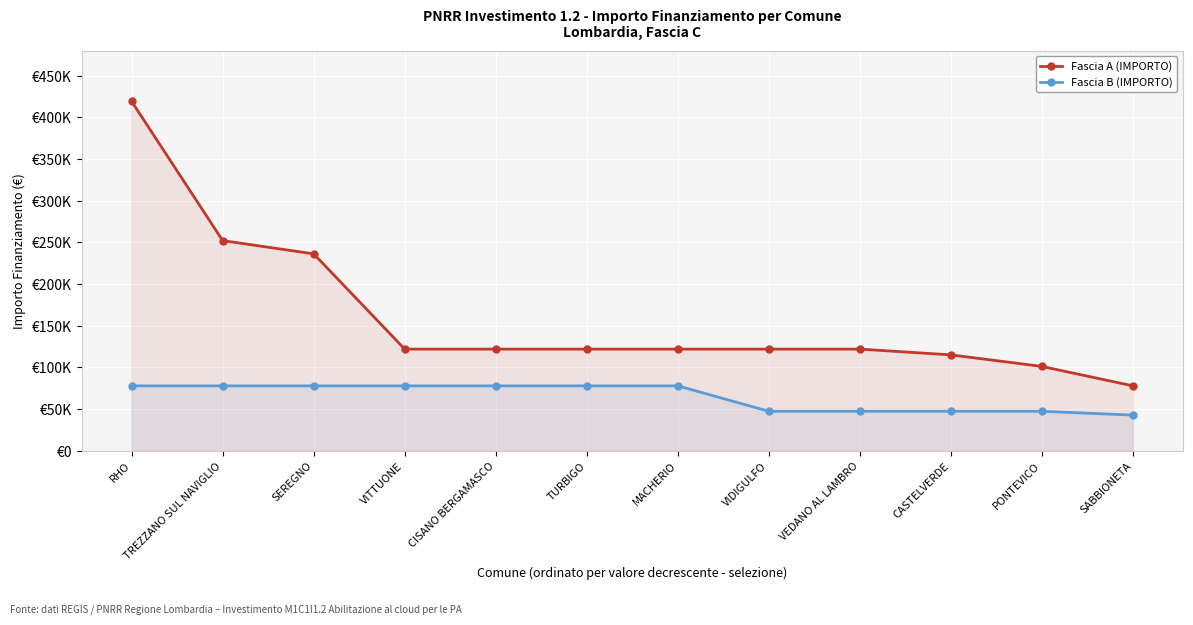

Rank the categories by Fascia A (IMPORTO) value from lowest to highest.

SABBIONETA, PONTEVICO, CASTELVERDE, VITTUONE, CISANO BERGAMASCO, TURBIGO, MACHERIO, VIDIGULFO, VEDANO AL LAMBRO, SEREGNO, TREZZANO SUL NAVIGLIO, RHO